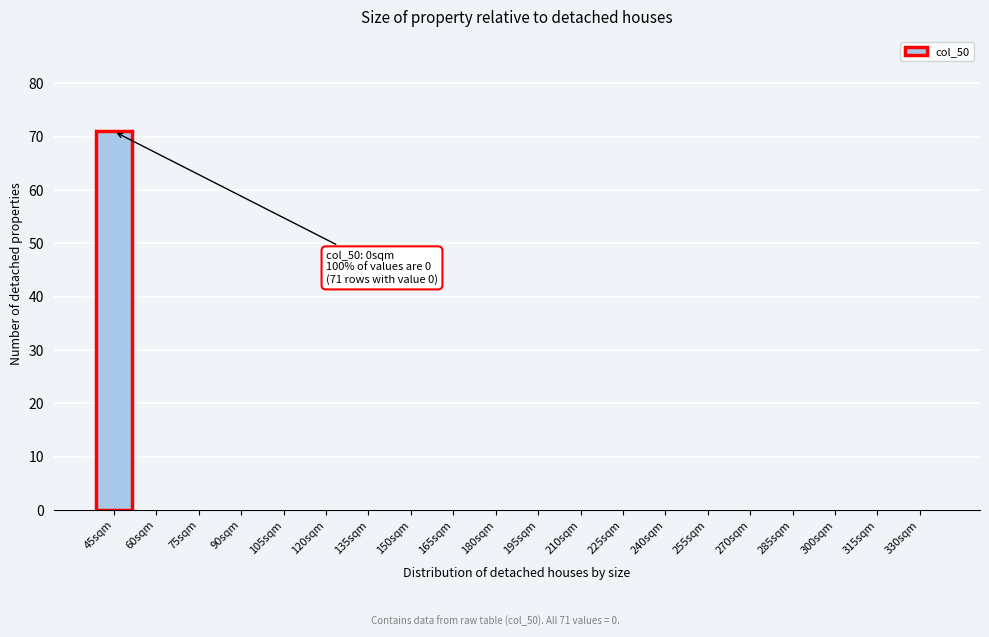

Reading left to right, list all the values displayed in this chart.

45sqm=71	60sqm=0	75sqm=0	90sqm=0	105sqm=0	120sqm=0	135sqm=0	150sqm=0	165sqm=0	180sqm=0	195sqm=0	210sqm=0	225sqm=0	240sqm=0	255sqm=0	270sqm=0	285sqm=0	300sqm=0	315sqm=0	330sqm=0